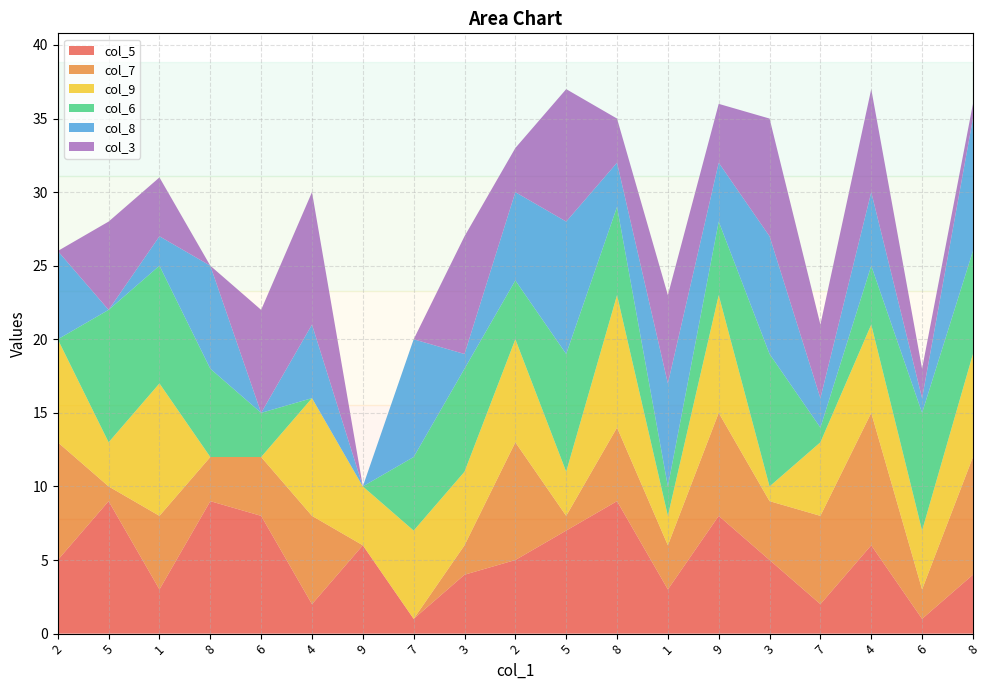

Reading right to left, transcribe all the data shown in this chart.

col_5: 4	1	6	2	5	8	3	9	7	5	4	1	6	2	8	9	3	9	5
col_7: 8	2	9	6	4	7	3	5	1	8	2	0	0	6	4	3	5	1	8
col_9: 7	4	6	5	1	8	2	9	3	7	5	6	4	8	0	0	9	3	7
col_6: 7	8	4	1	9	5	2	6	8	4	7	5	0	0	3	6	8	9	0
col_8: 9	1	5	2	8	4	7	3	9	6	1	8	0	5	0	7	2	0	6
col_3: 1	2	7	5	8	4	6	3	9	3	8	0	0	9	7	0	4	6	0